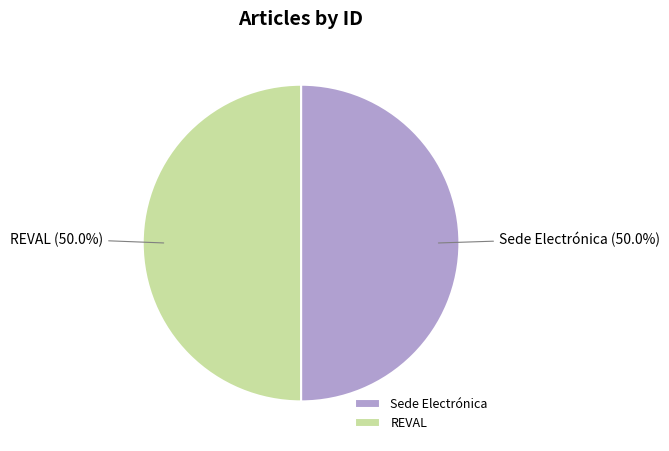

What portion of the pie excludes Sede Electrónica?

50.0%